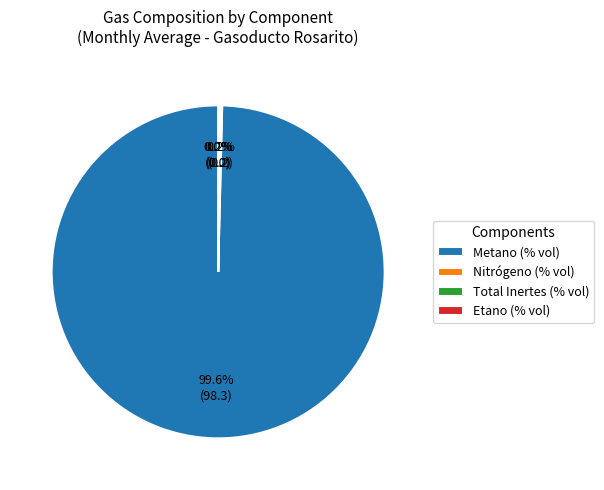

Is Metano (% vol) the majority of the pie?

Yes